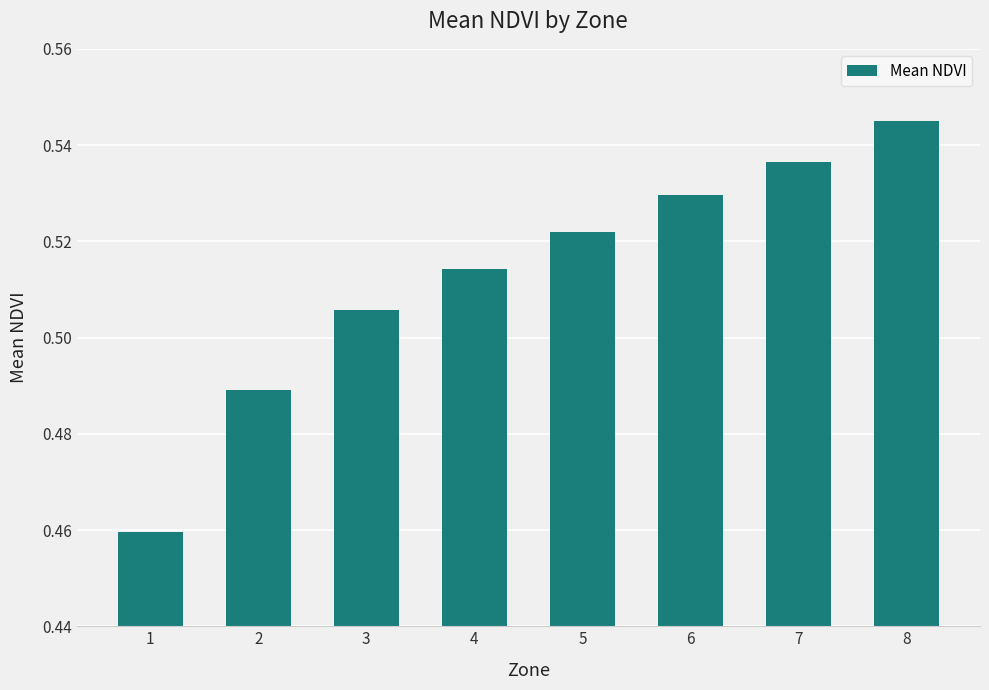

Which category has the highest value across all series?

8